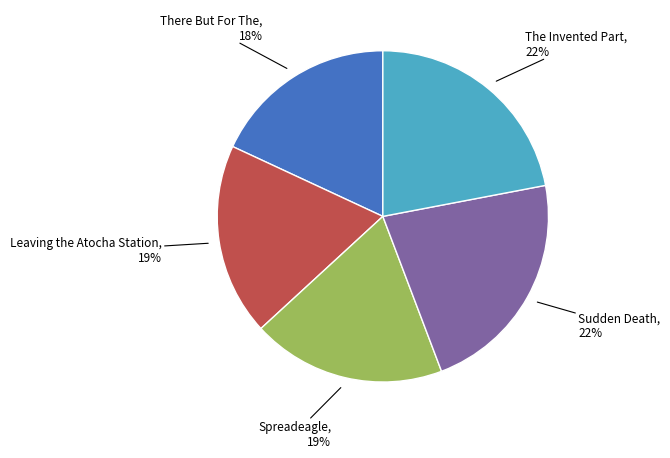

Is there any slice that represents more than half of the pie?

No